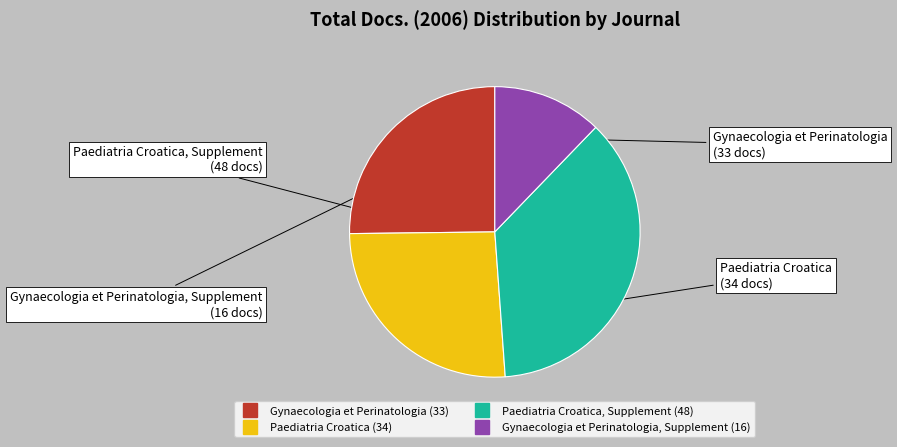

Does any single category account for the majority?

No